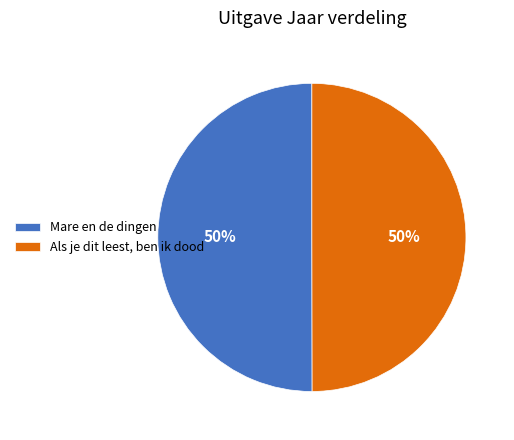

To the nearest percent, what is the combined percentage of Als je dit leest, ben ik dood and Mare en de dingen?

100%